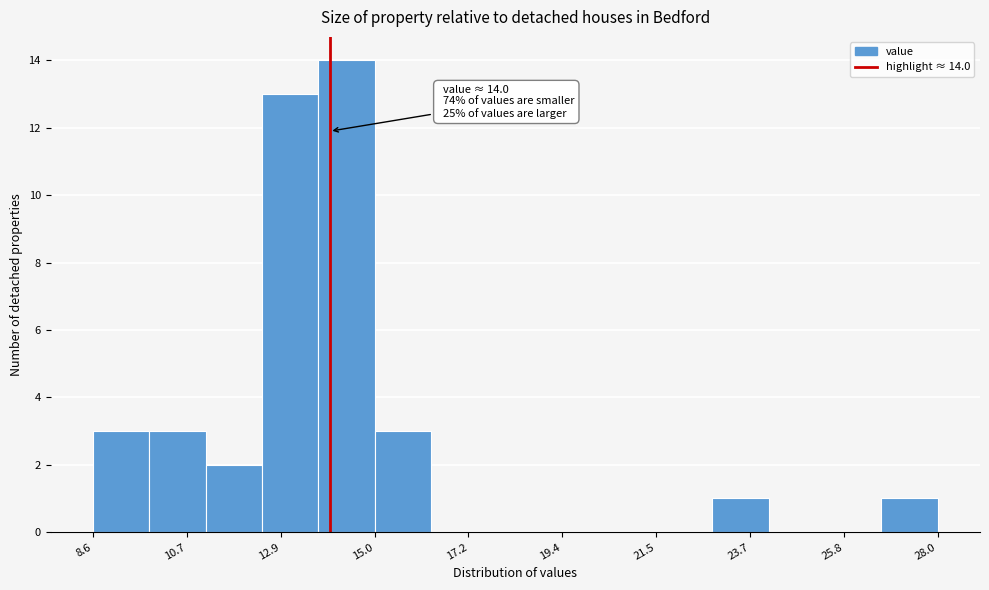

Read against the x-axis, roughly where is the centre of the tallest bar?

14.5